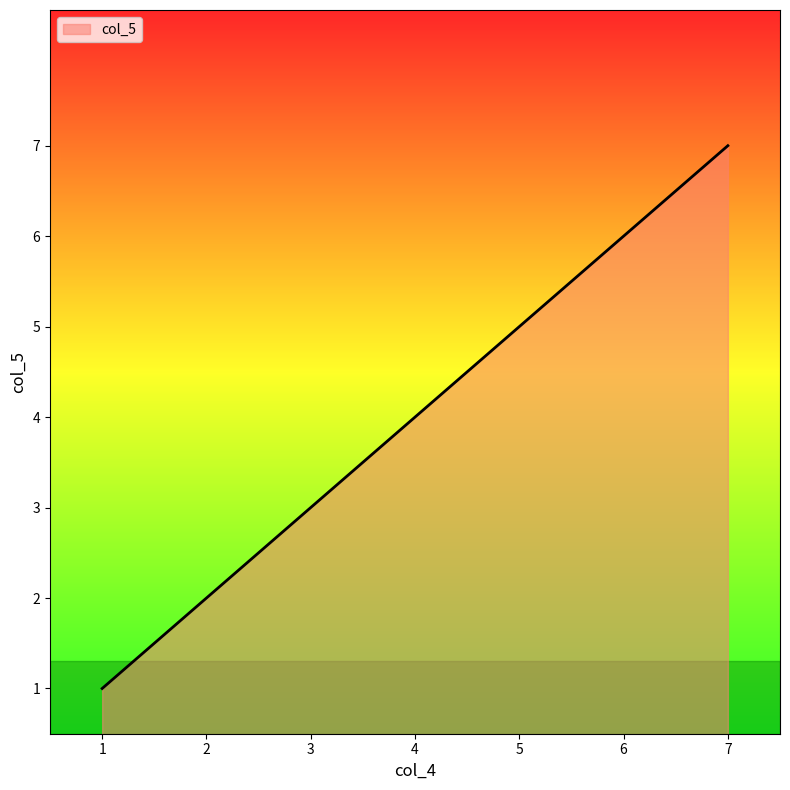

Which label corresponds to the smallest value in the chart?

1